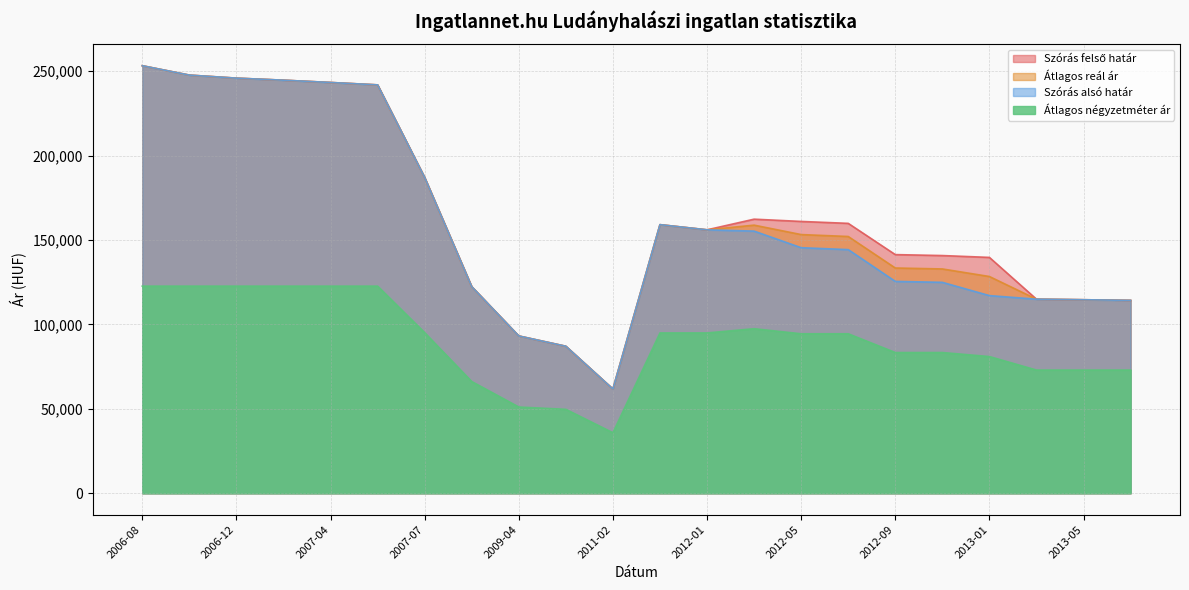

What are all the series names shown in the legend?

Szórás felső határ, Átlagos reál ár, Szórás alsó határ, Átlagos négyzetméter ár